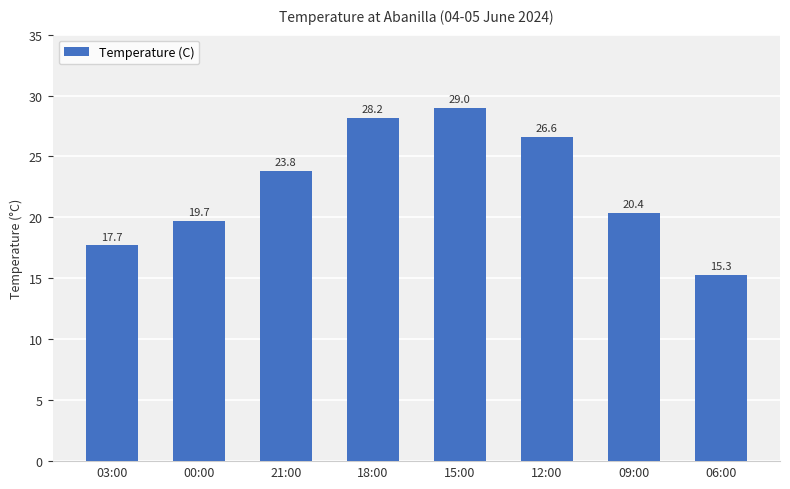

What is the difference between the second highest and second lowest values?

10.5